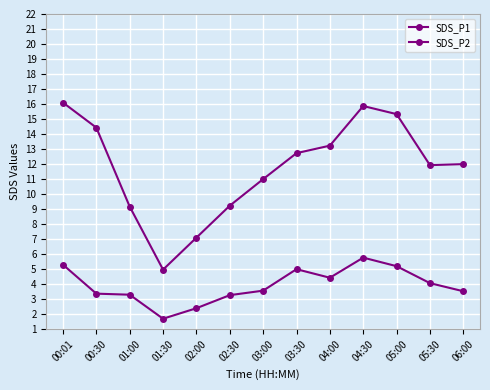

The SDS_P2 series shows 2.3 at 04:00. True or false?

False